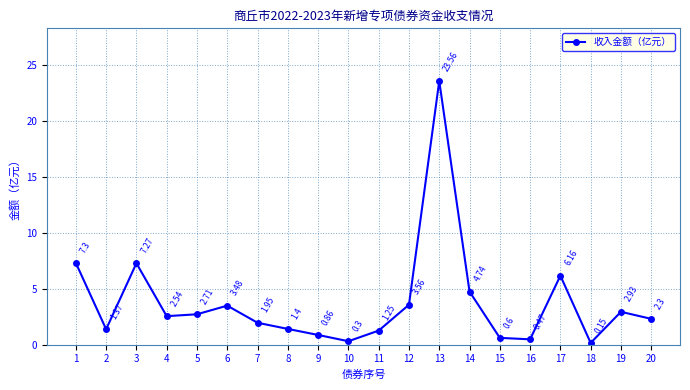

Which category has the lowest value across all series?

18